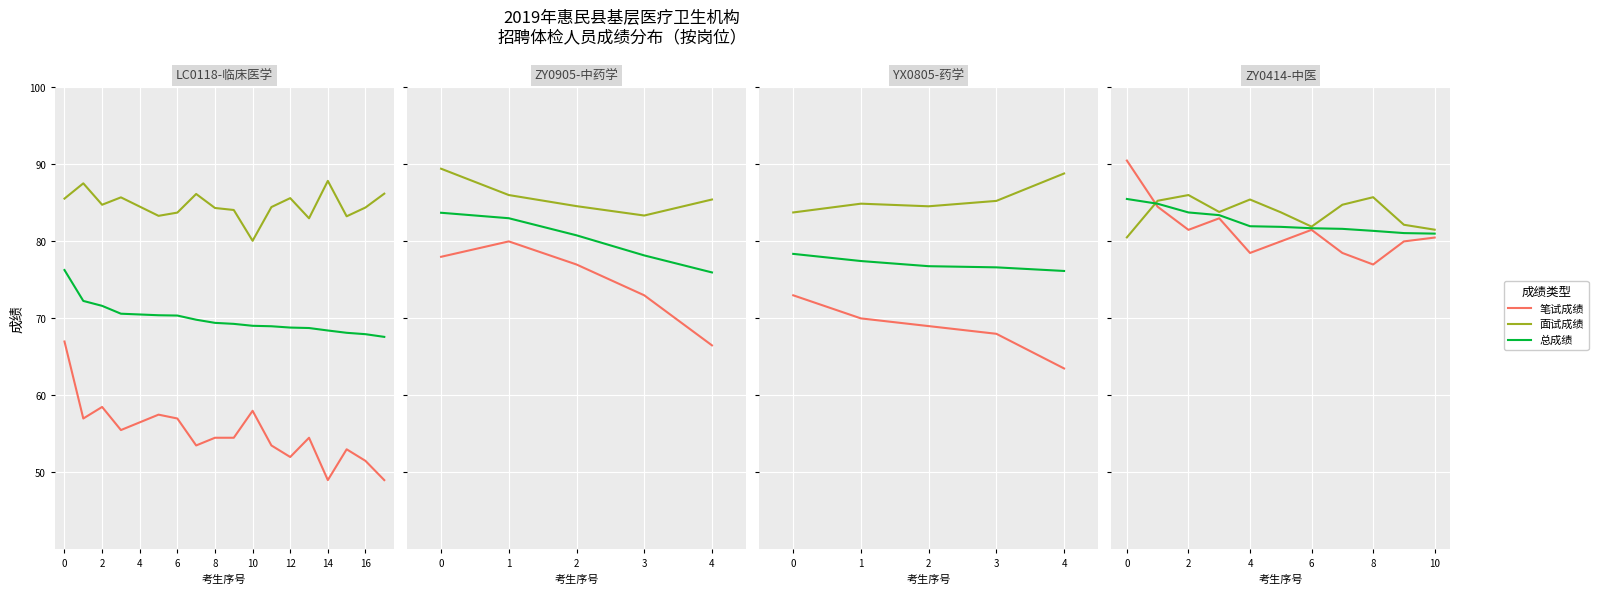

True or false: 总成绩 and 笔试成绩 intersect in this chart.

False